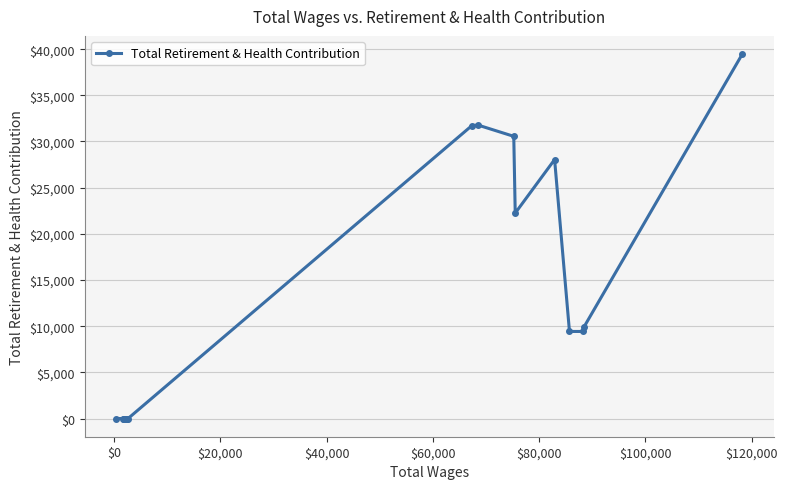

What is the sum of all values?

212543